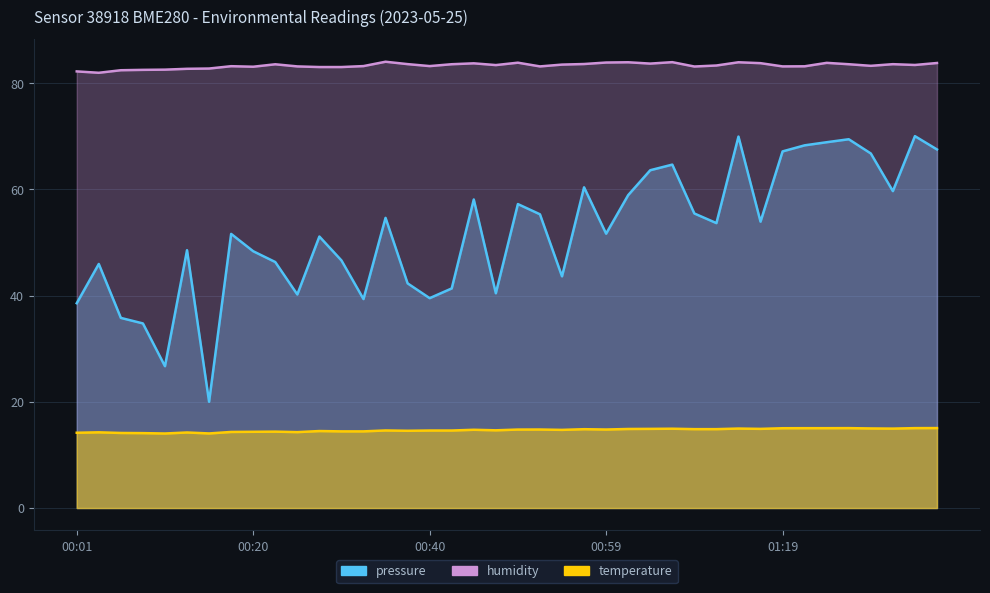

Rank the categories by temperature value from highest to lowest.

01:37, 01:27, 01:35, 01:22, 01:25, 01:19, 01:30, 01:15, 01:32, 01:07, 01:04, 01:17, 01:02, 01:10, 01:12, 00:57, 00:52, 00:59, 00:50, 00:45, 00:55, 00:47, 00:35, 00:40, 00:42, 00:37, 00:28, 00:30, 00:33, 00:23, 00:20, 00:18, 00:25, 00:03, 00:13, 00:01, 00:06, 00:08, 00:15, 00:11